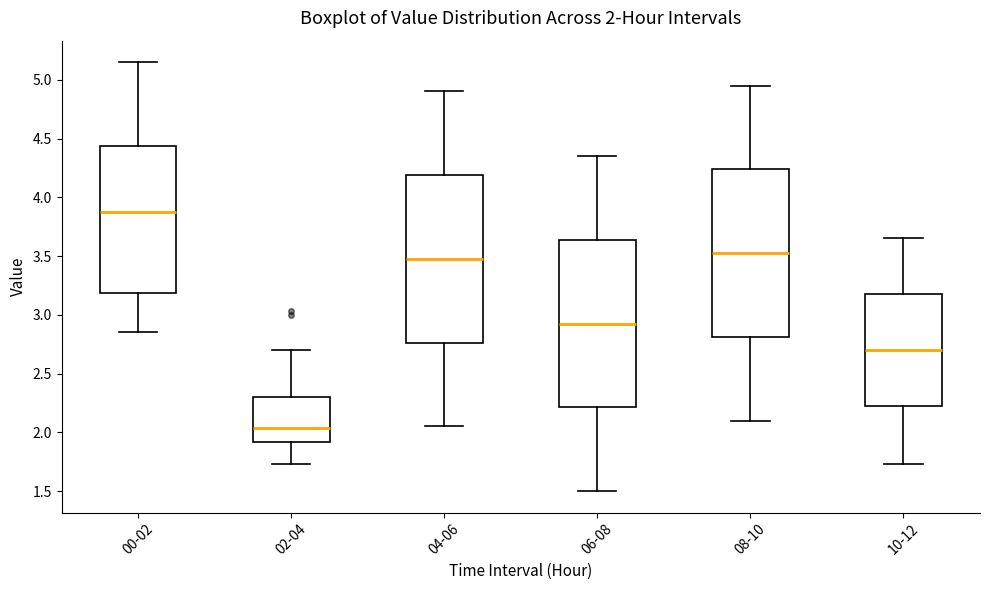

Which box's median line is the highest?

00-02